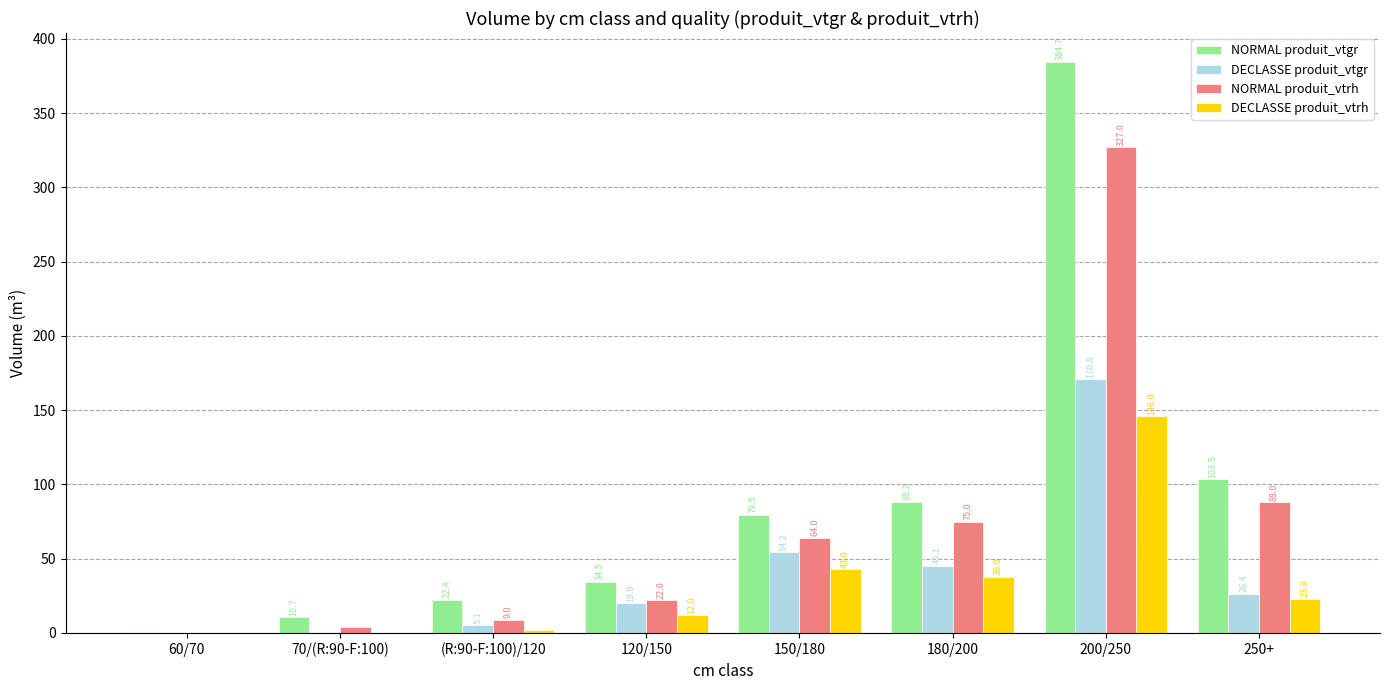

How many groups of bars are there?

8